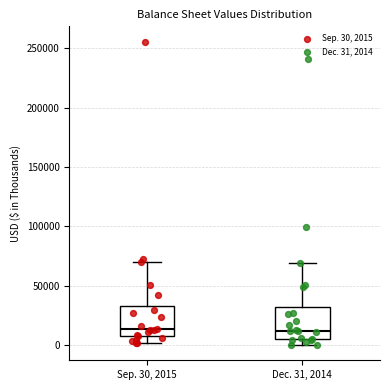

Where is the lower edge of the box for Dec. 31, 2014 on the y-axis? The values are not printed on the chart, so give them approximately, as read against the axis.

5000